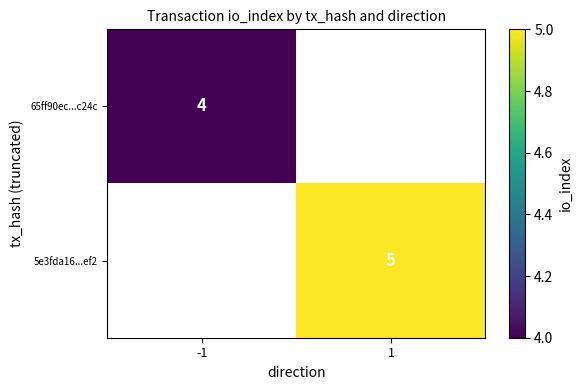

Is the value of 65ff90ec...c24c at -1 greater than the value of 5e3fda16...ef2 at 1?

No